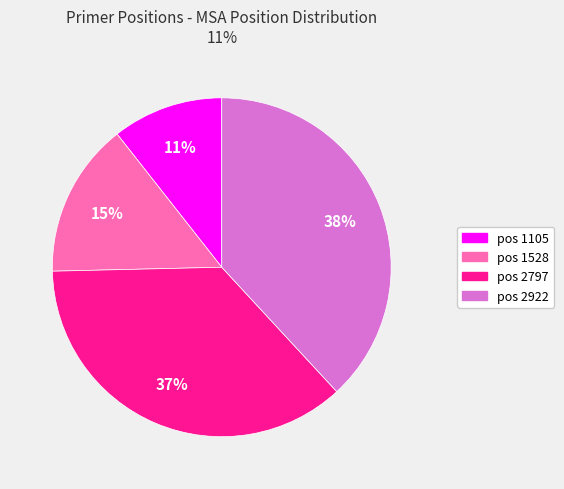

Does any single category account for the majority?

No